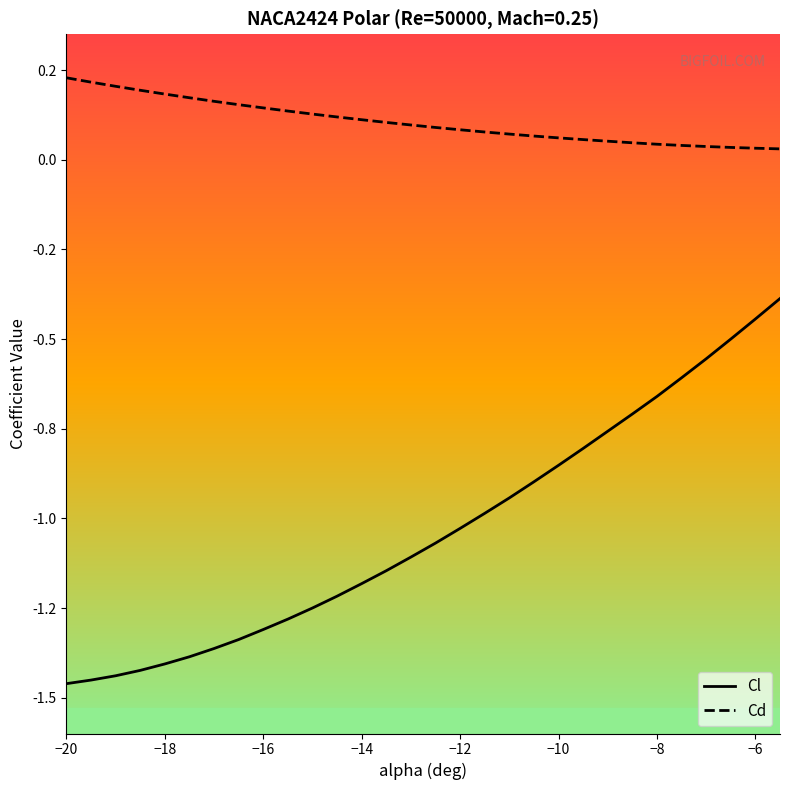

What is the lowest value of the Cl series?

-1.5